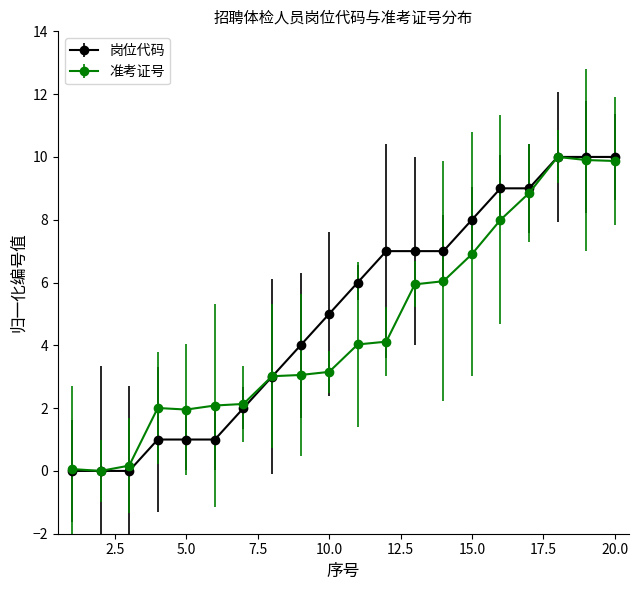

What is the value of the 准考证号 point at the 17th from the left?

8.8